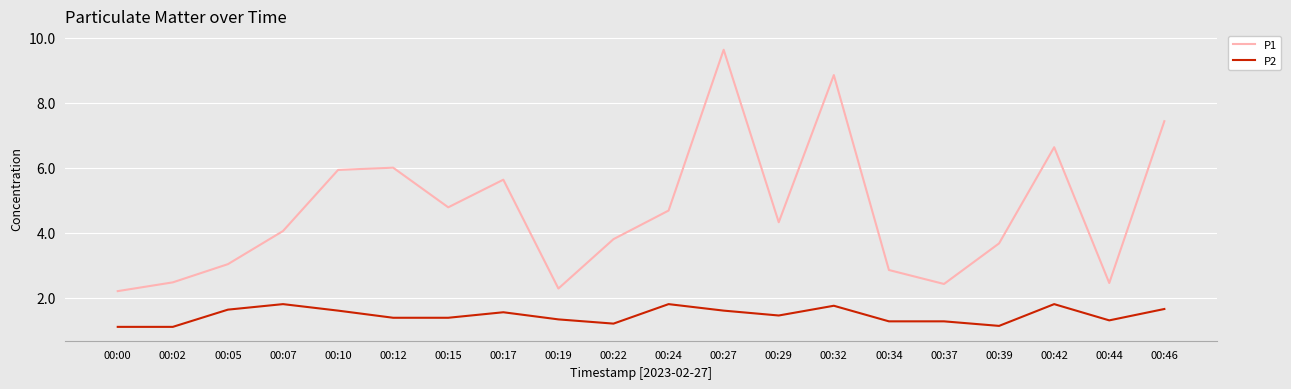

True or false: P1 and P2 intersect in this chart.

False